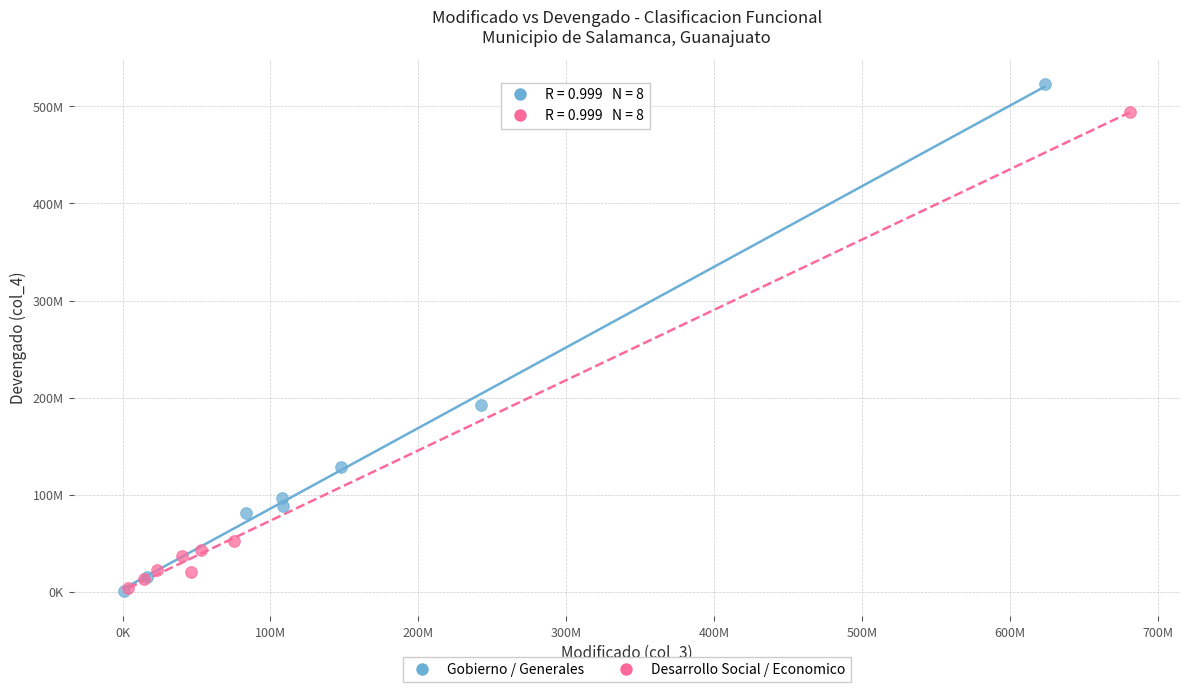

Which series has the widest spread of Y values?

Gobierno / Generales